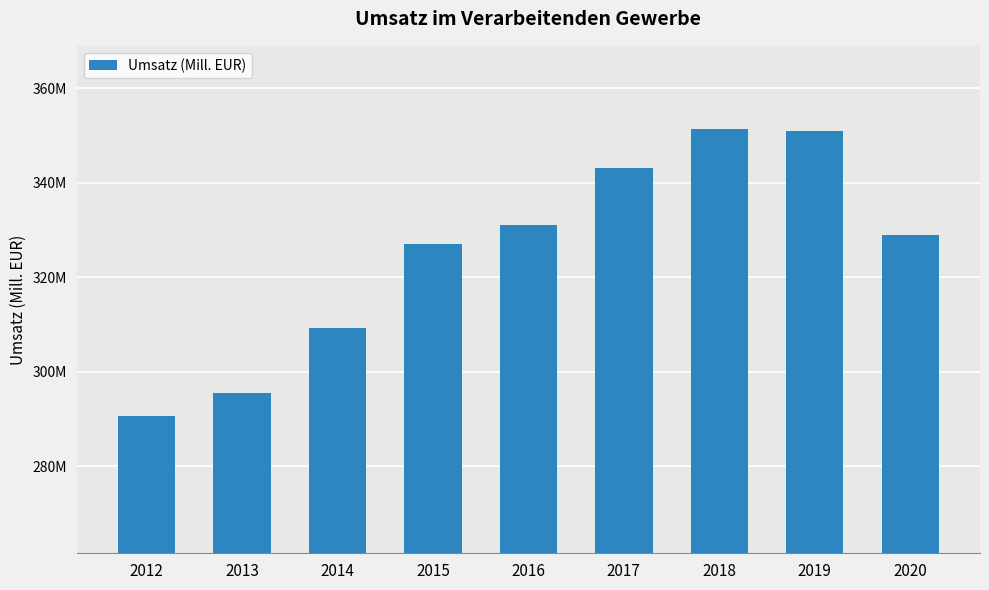

Does the chart contain any negative values?

No